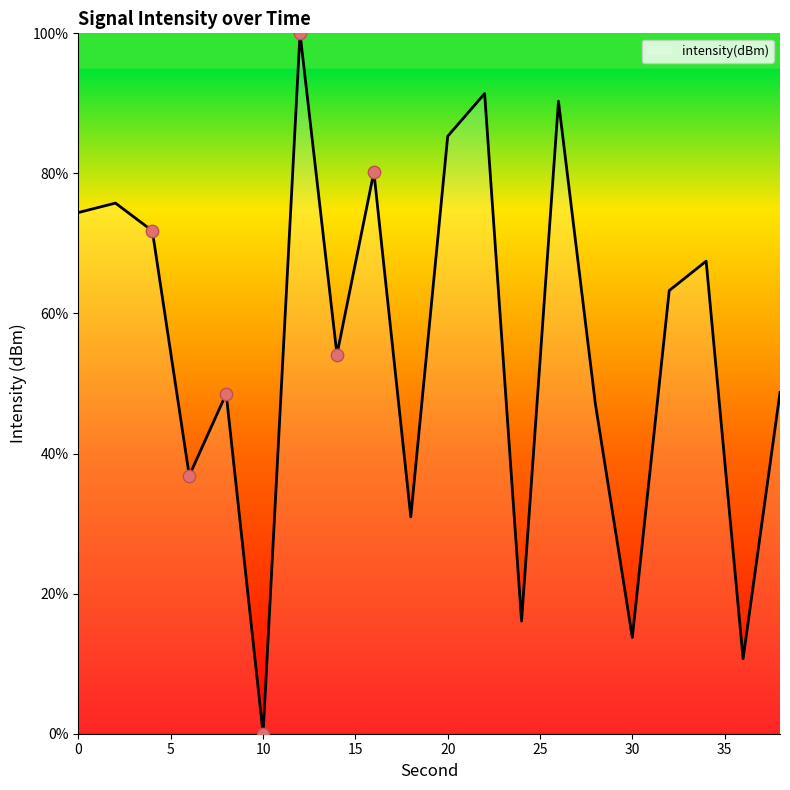

What is the greatest value displayed?

100.0